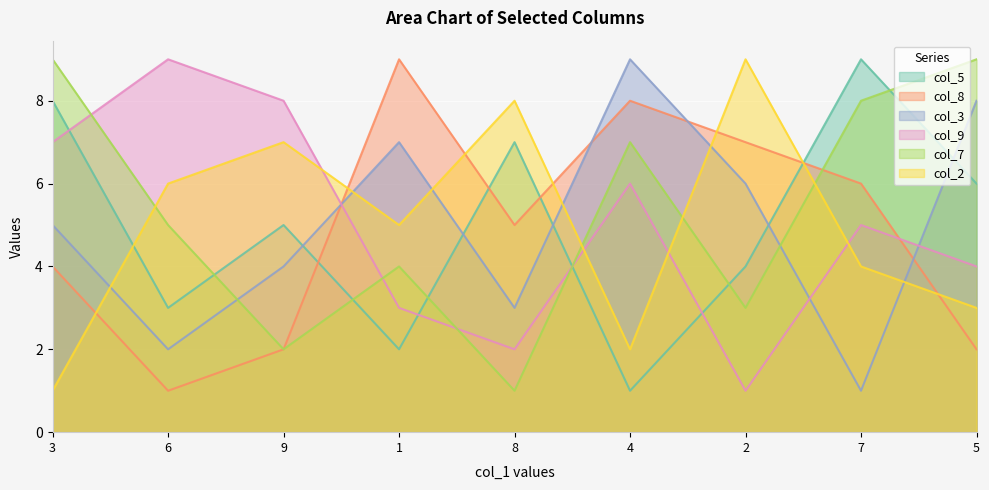

What is the sum of all col_3 values?

45